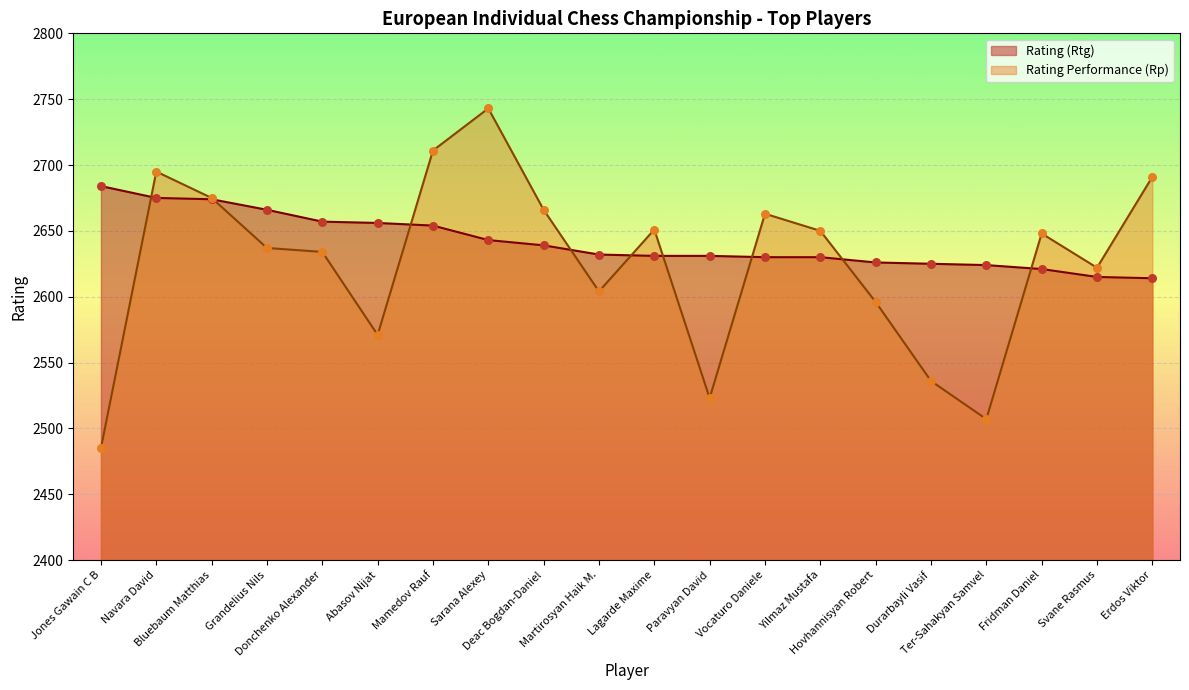

Which series reaches the minimum Y coordinate?

Rating Performance (Rp)